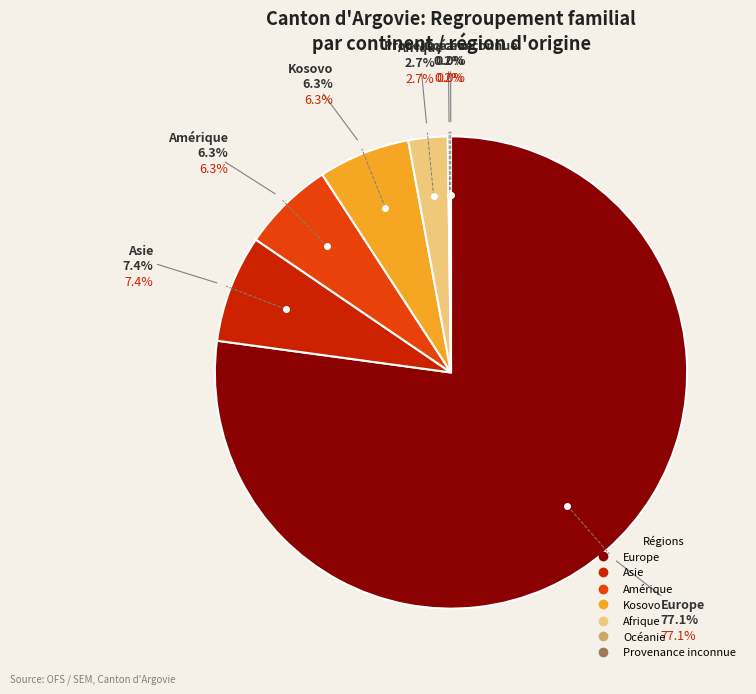

To the nearest percent, what is the combined percentage of Asie and Kosovo?

14%